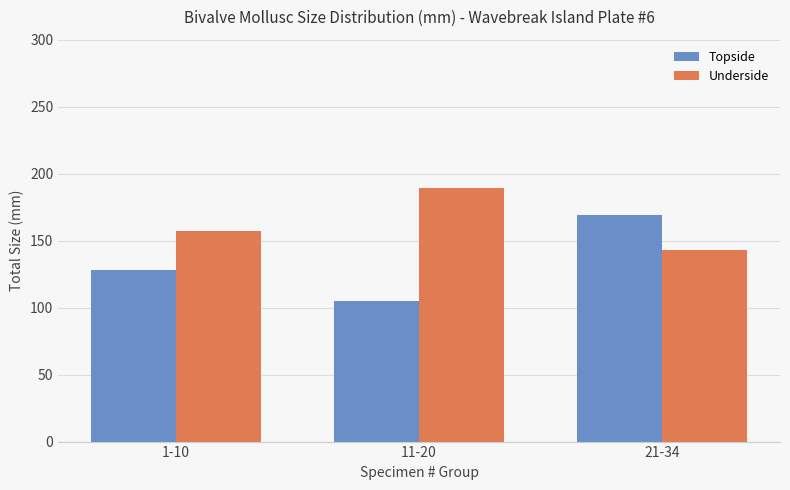

At which label does Underside reach its minimum?

21-34